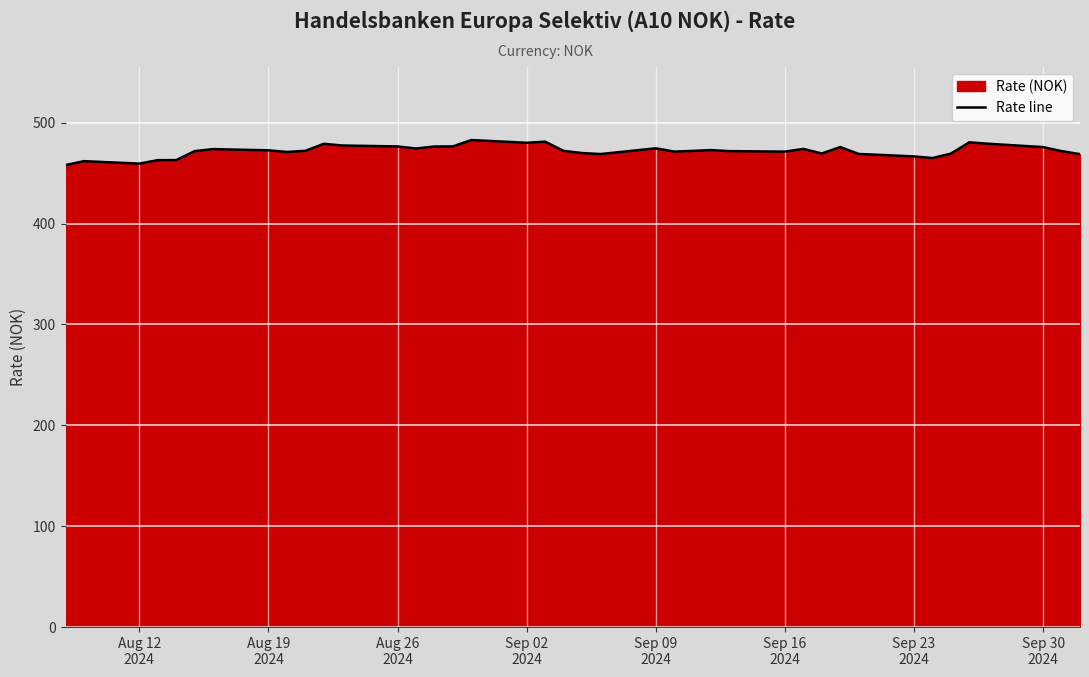

What is the difference between the maximum and minimum values?

24.8